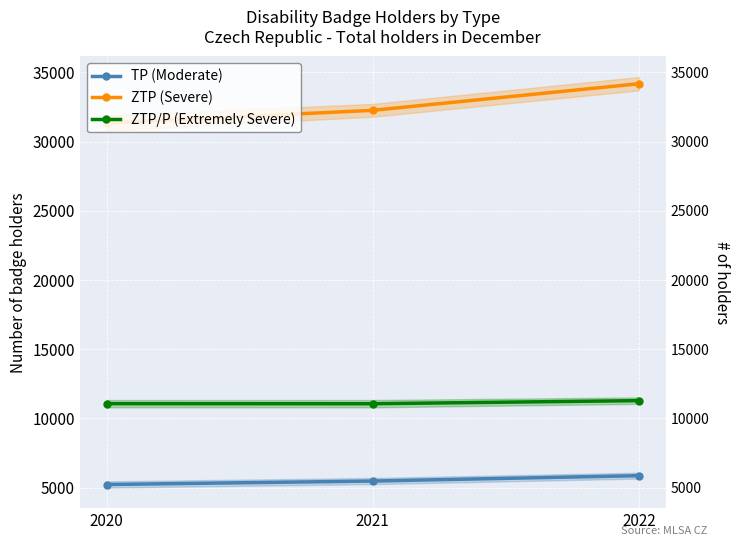

How many data points does each series have?

3